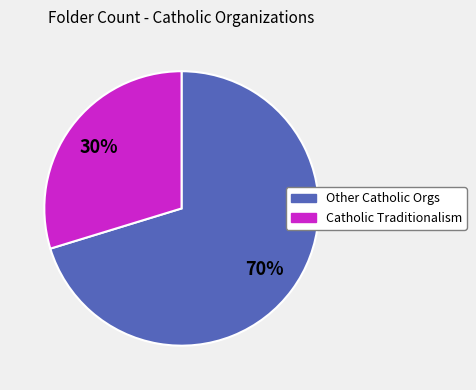

To the nearest percent, what is the average slice percentage?

50%